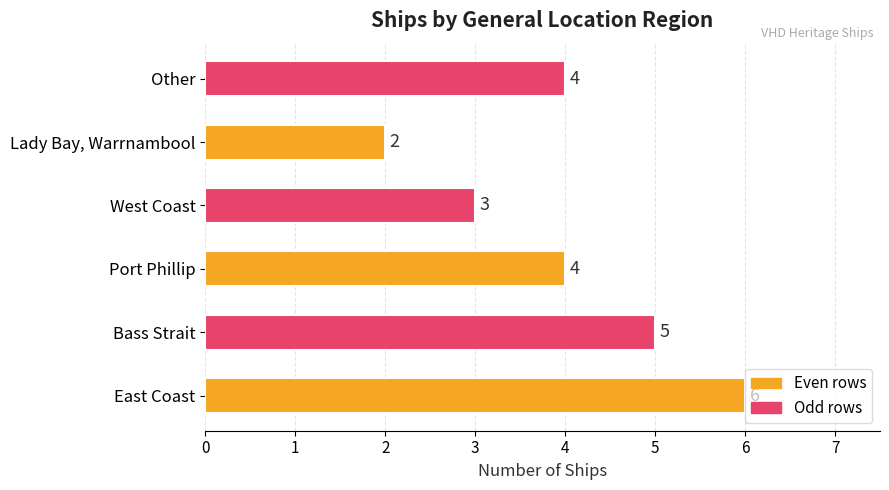

How many data points does each series have?

6